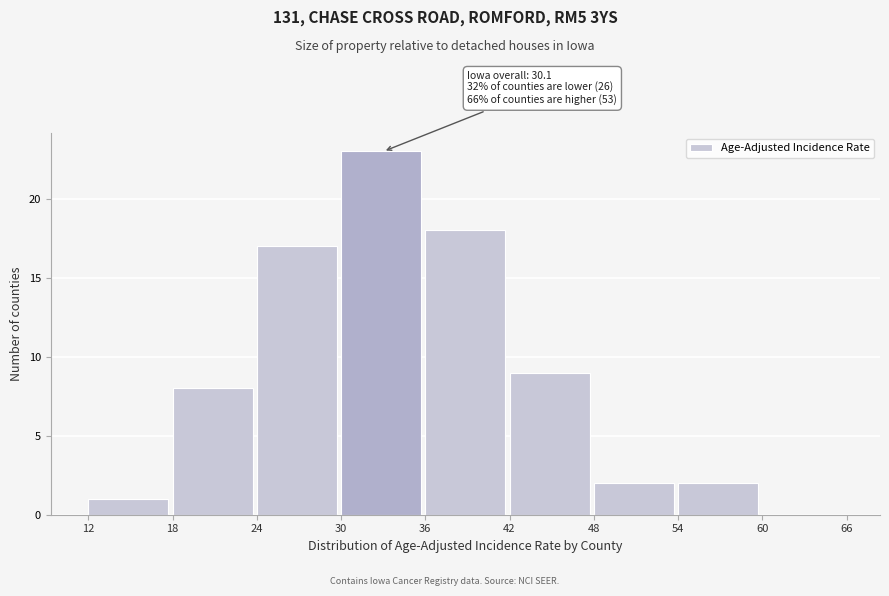

Over which range of the x-axis is the bar tallest?

30 to 36